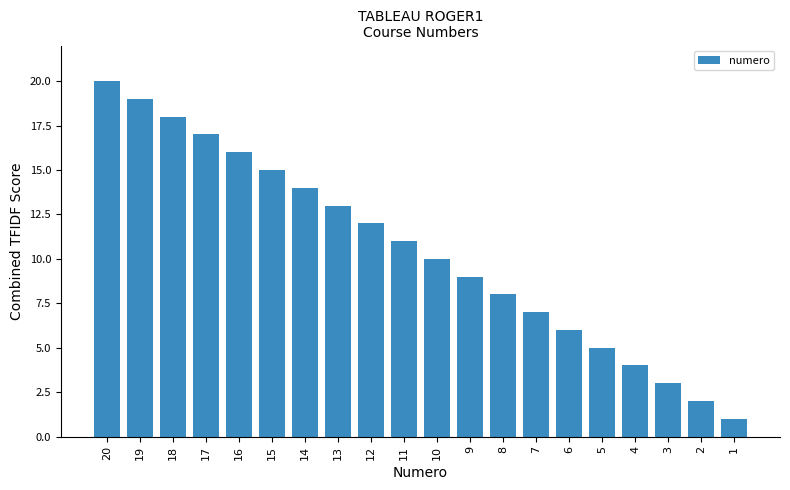

What is the value of the 3rd bar from the left?

18